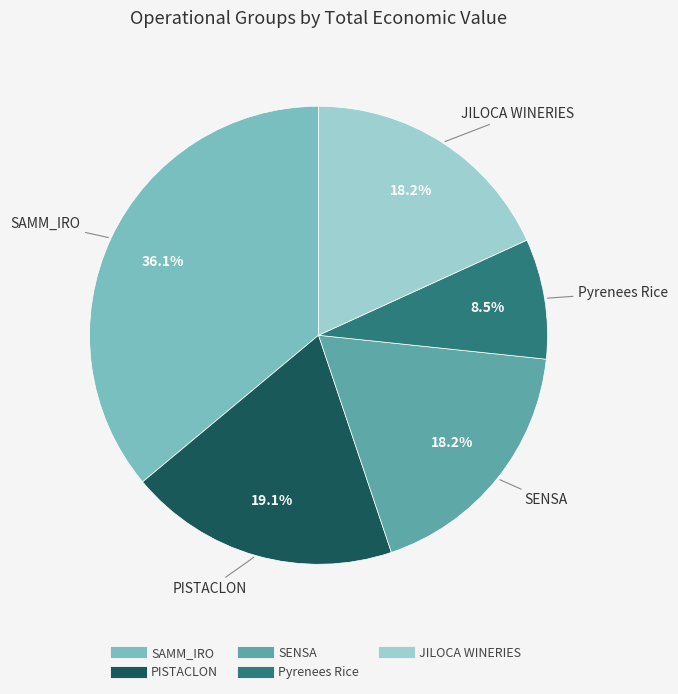

What percentage is the JILOCA WINERIES slice, to the nearest percent?

18%